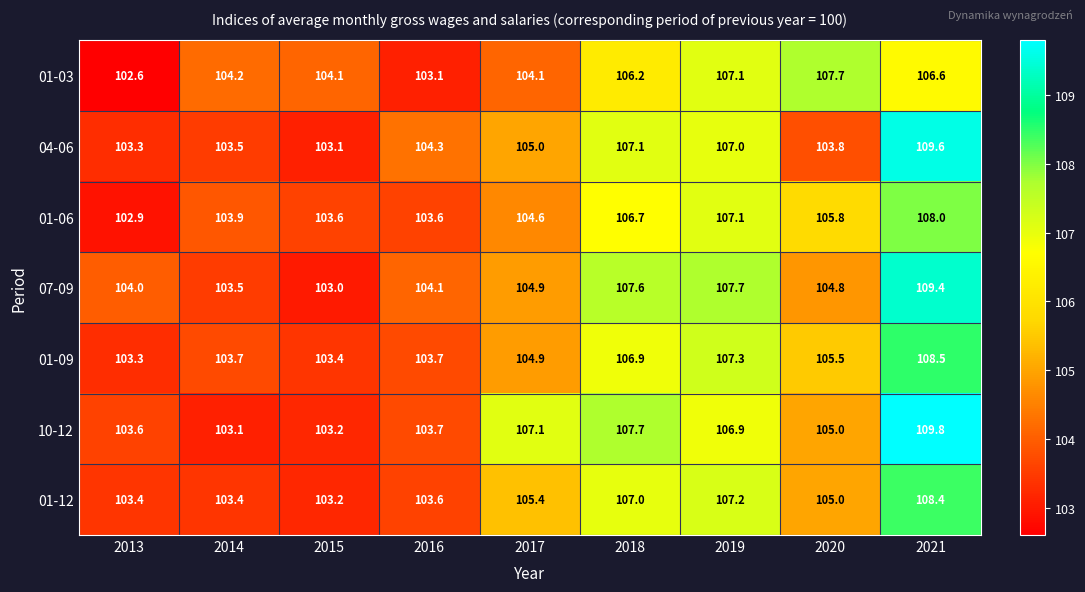

What is the difference between the highest and lowest values at 2014?

1.1